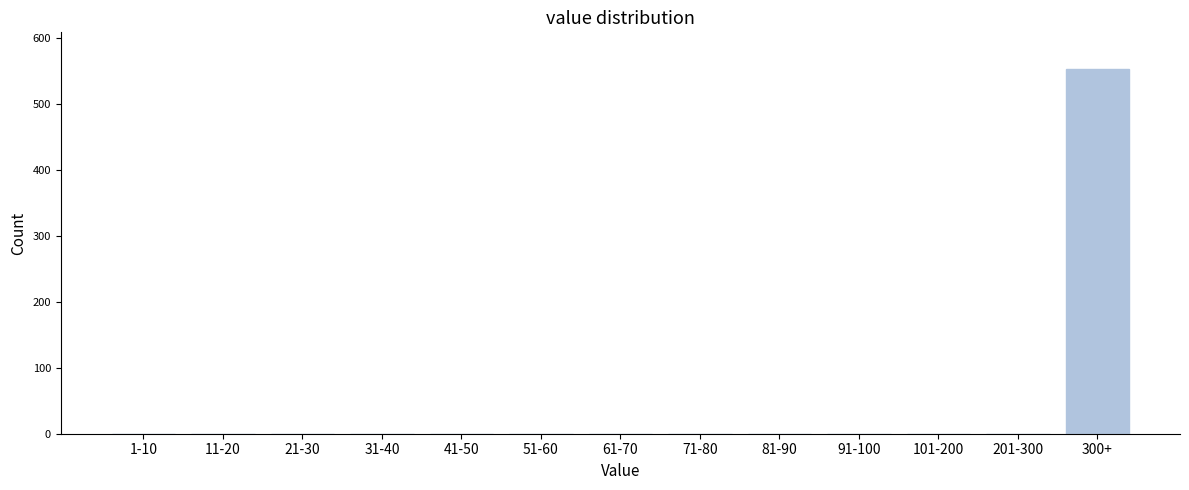

Reading left to right, extract all data points from this chart.

1-10=0	11-20=0	21-30=0	31-40=0	41-50=0	51-60=0	61-70=0	71-80=0	81-90=0	91-100=0	101-200=0	201-300=0	300+=553